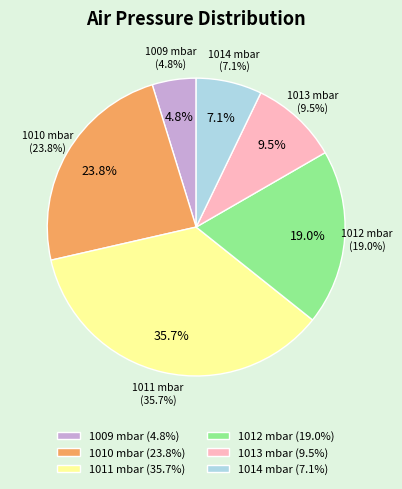

Is the sum of 1014 mbar and 1009 mbar greater than half?

No